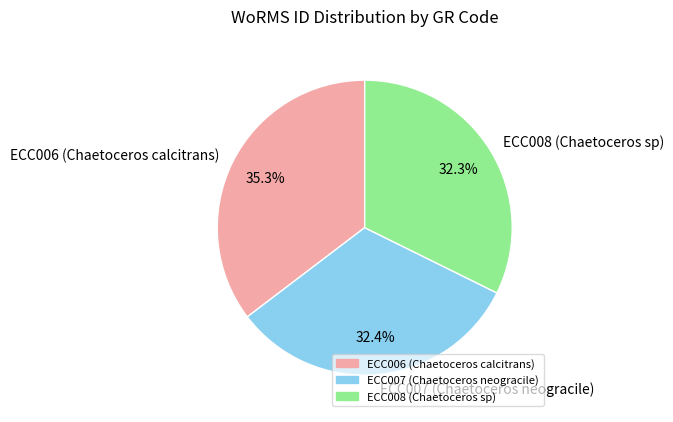

Which category has the biggest portion of the pie?

ECC006 (Chaetoceros calcitrans)